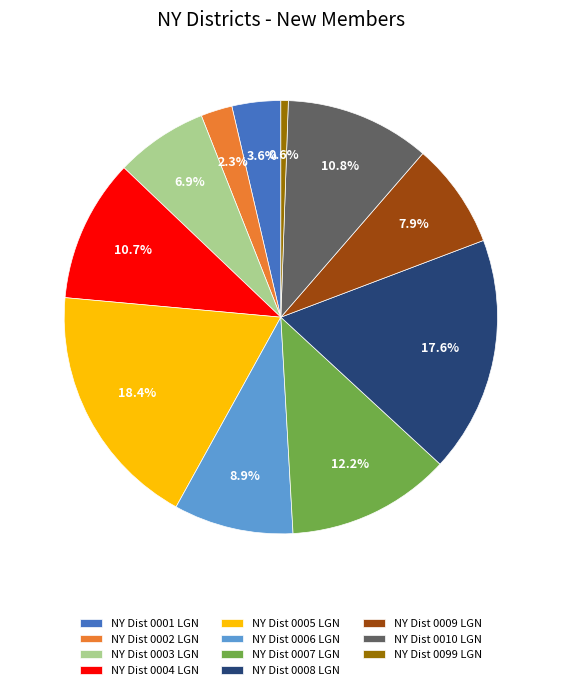

To the nearest percent, what is the difference between the largest and smallest slice percentages?

18%